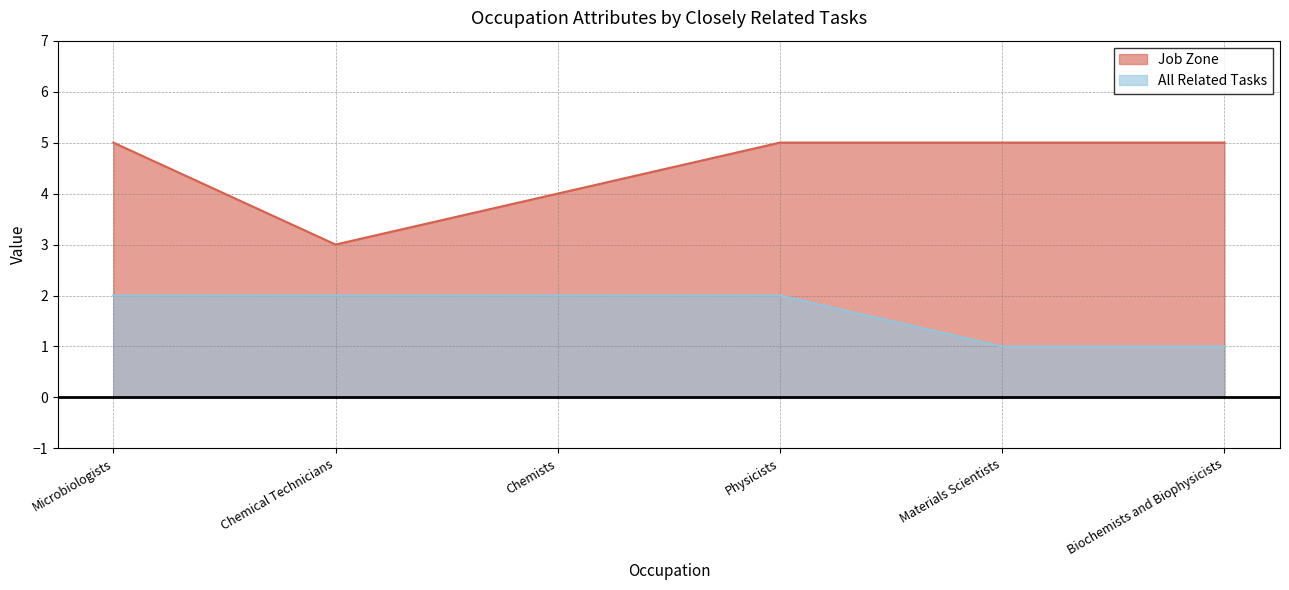

What are all the series names shown in the legend?

Job Zone, All Related Tasks